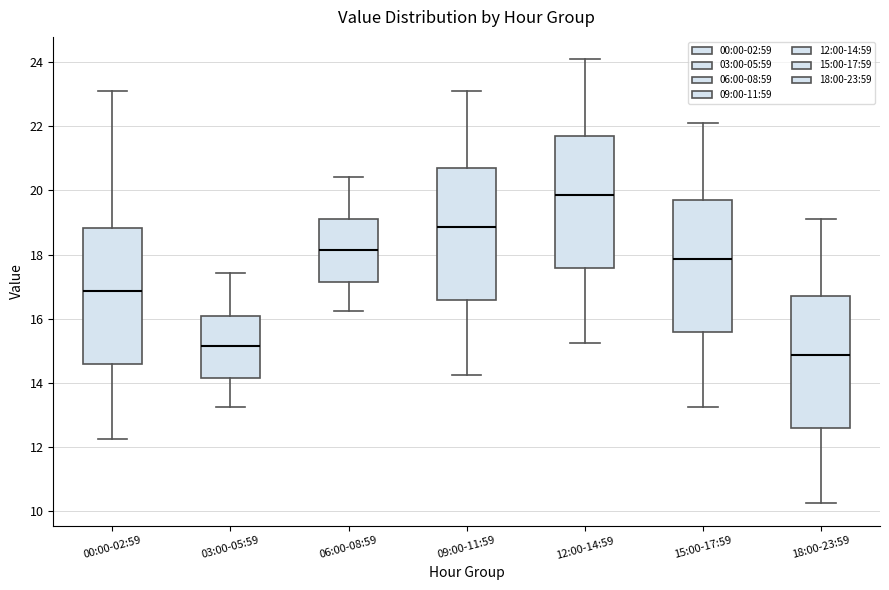

Which box's median line is the lowest?

18:00-23:59